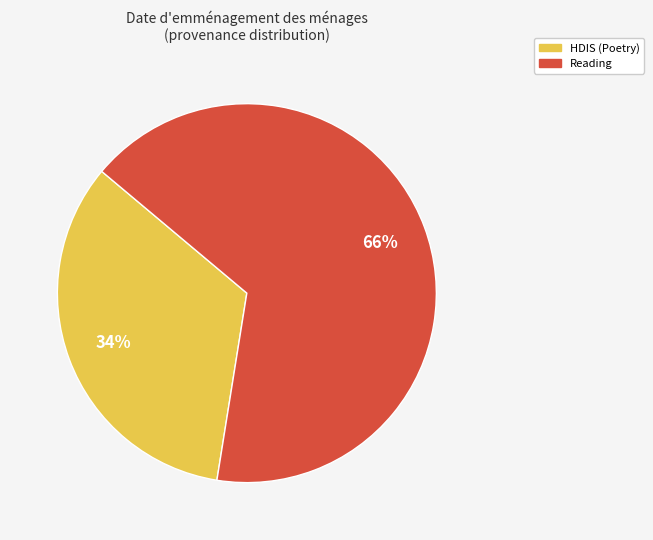

Count the number of slices in the pie.

2